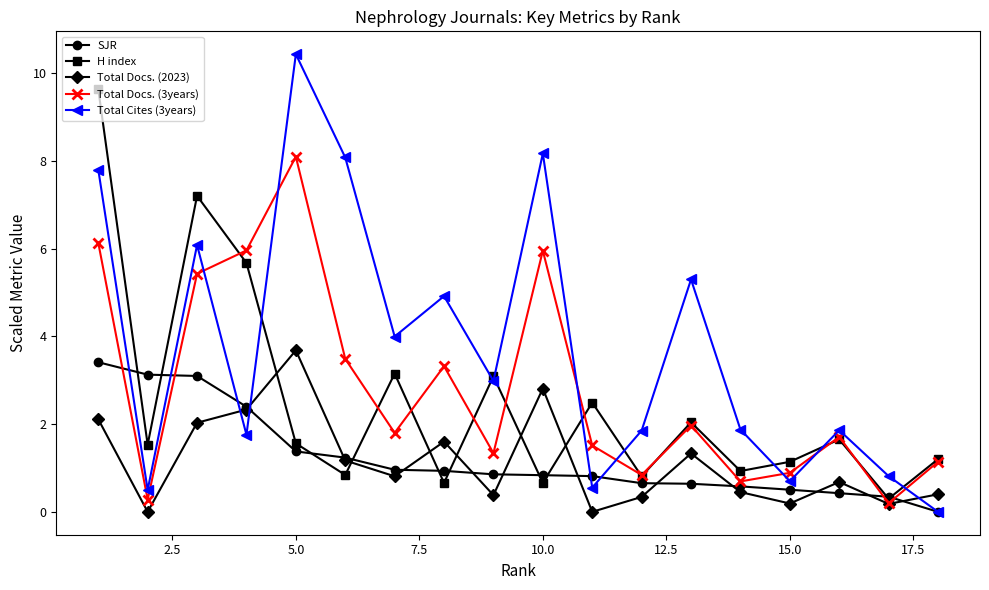

What is the value of the SJR point at the 14th from the left?

0.6